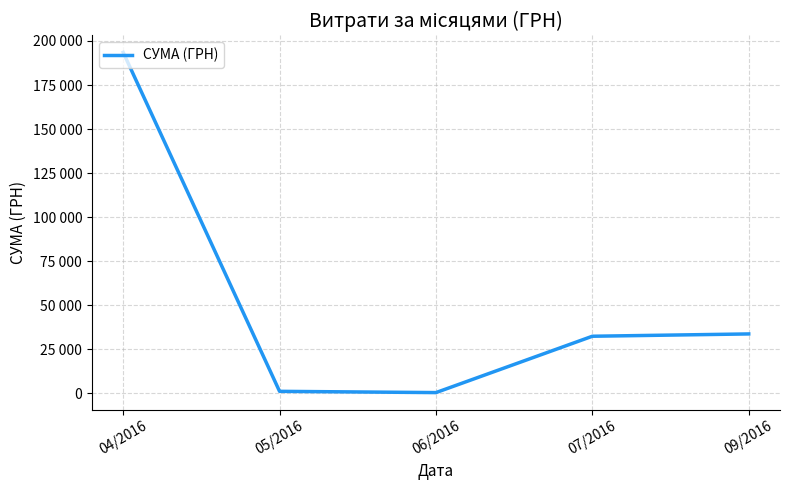

What is the label of the 5th point from the left?

09/2016